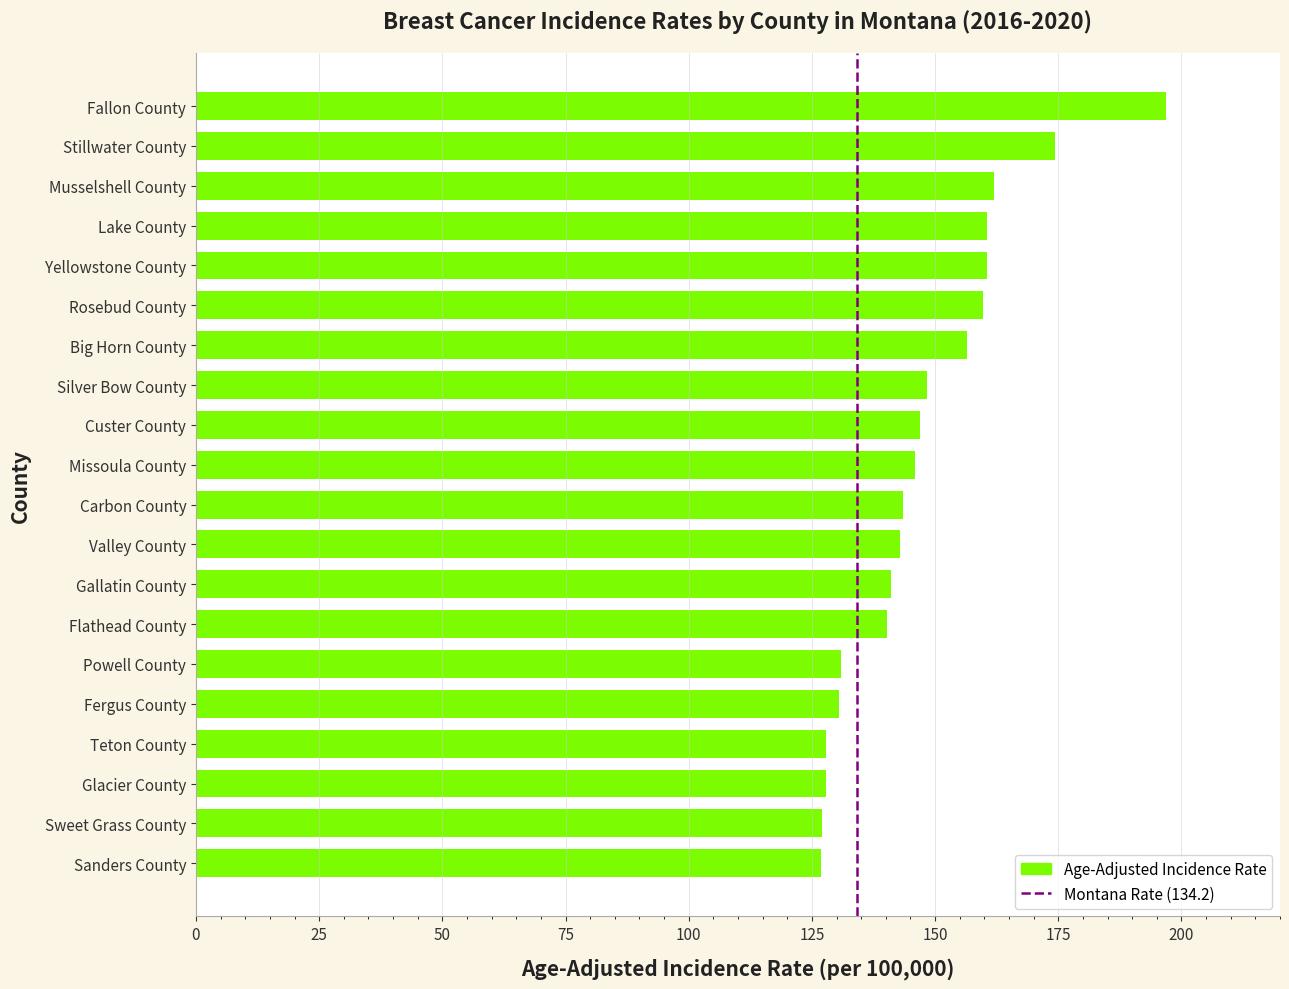

What is the difference between the values at Musselshell County and Glacier County?

34.1